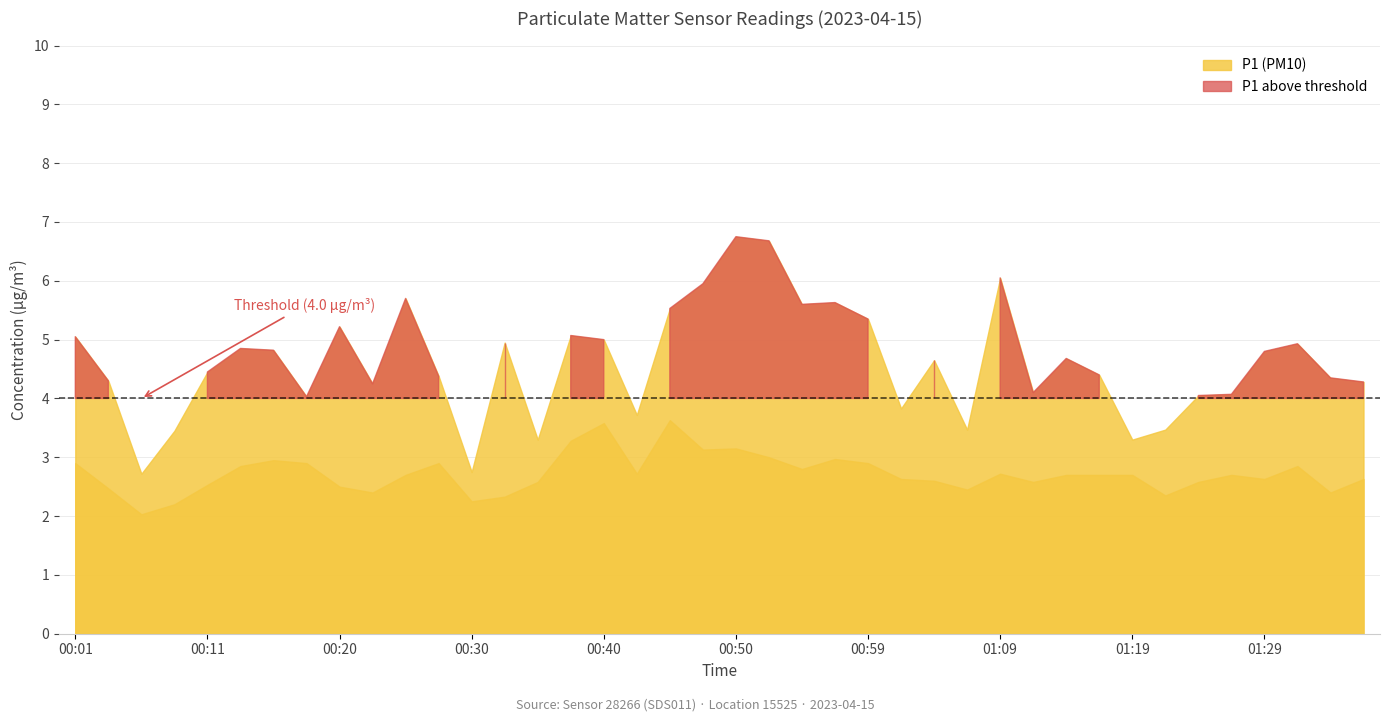

What is the highest value of the P2 series?

3.6